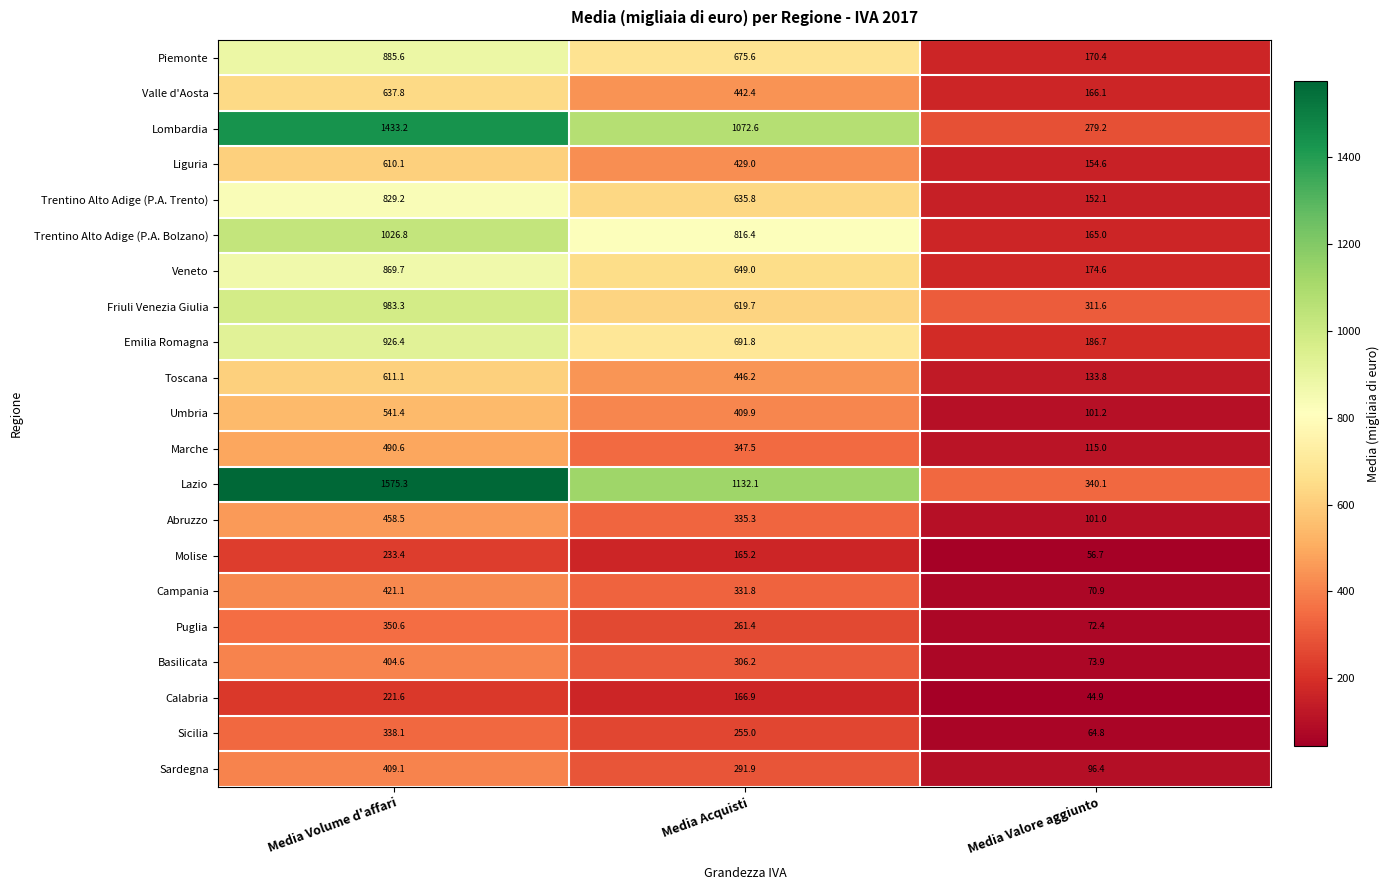

At how many categories does at least one series exceed 1381?

1